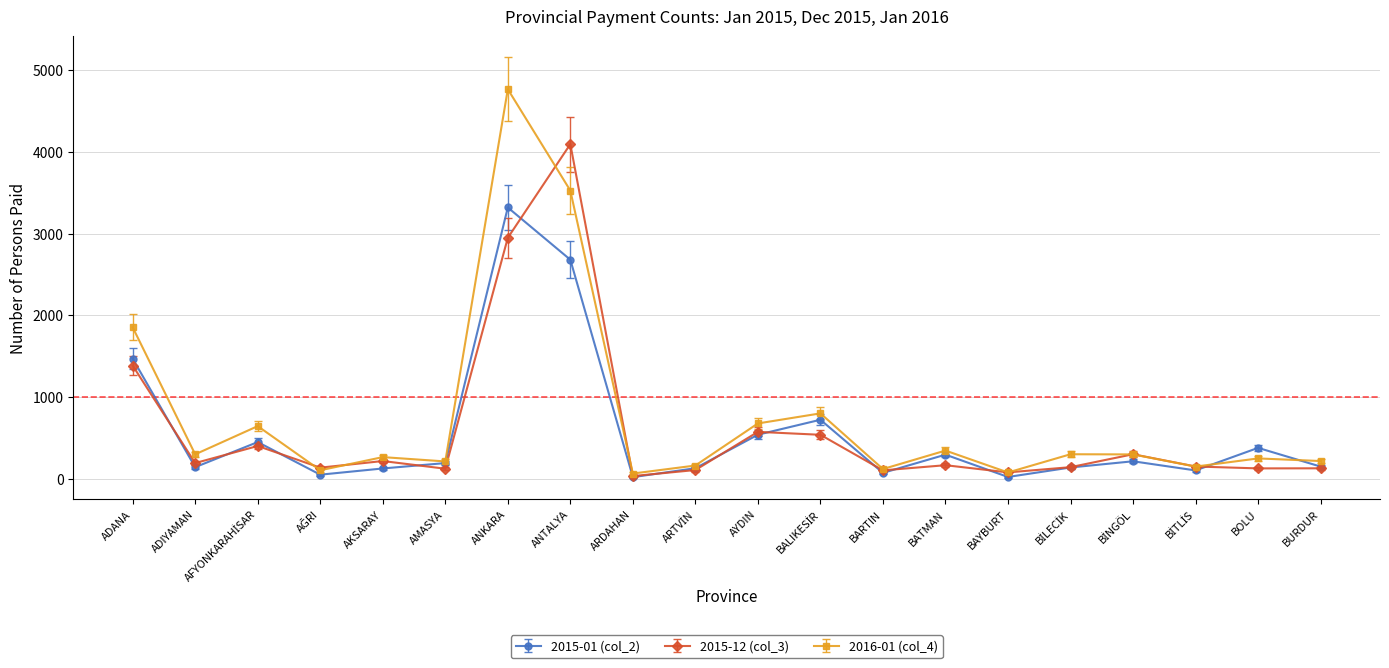

At which category does 2016-01 (col_4) reach its first local valley?

ADIYAMAN